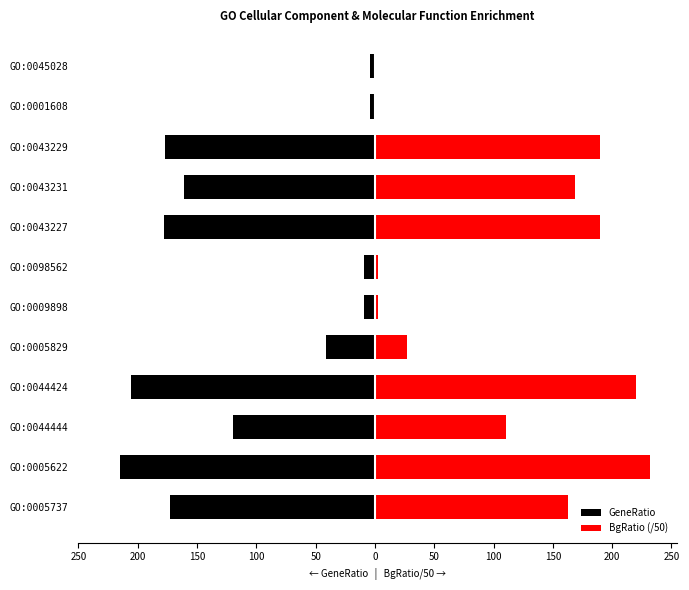

At how many categories does at least one series exceed -192?

12